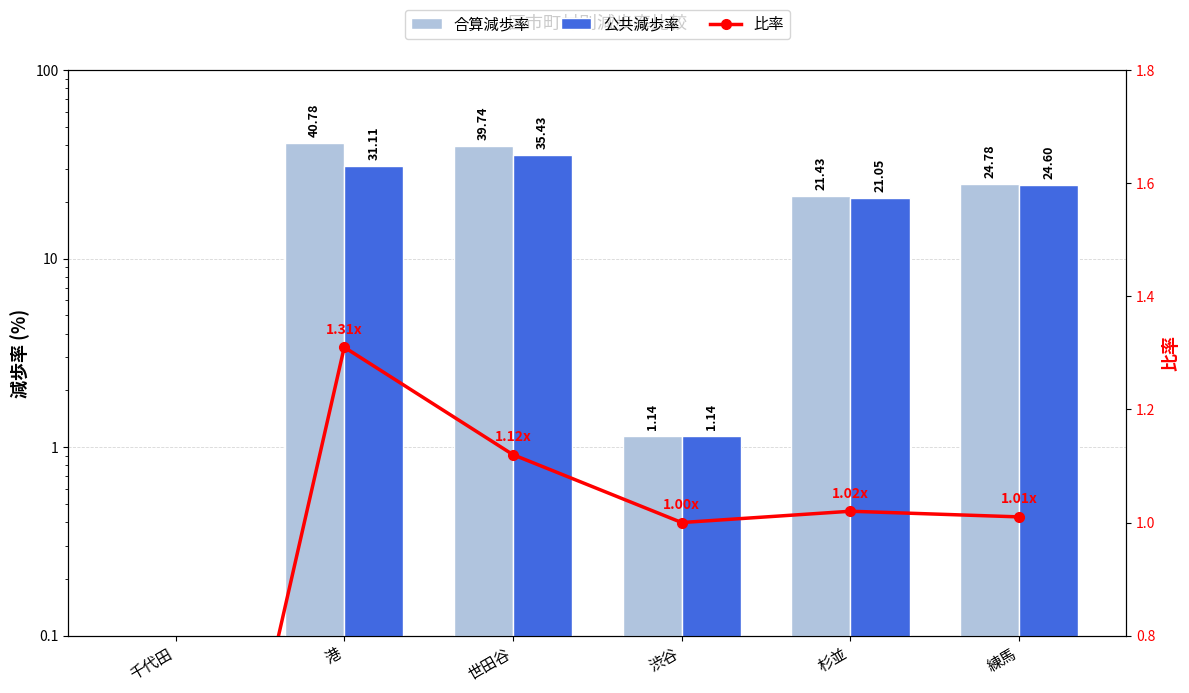

Where is 比率 nearest to the value 0?

千代田